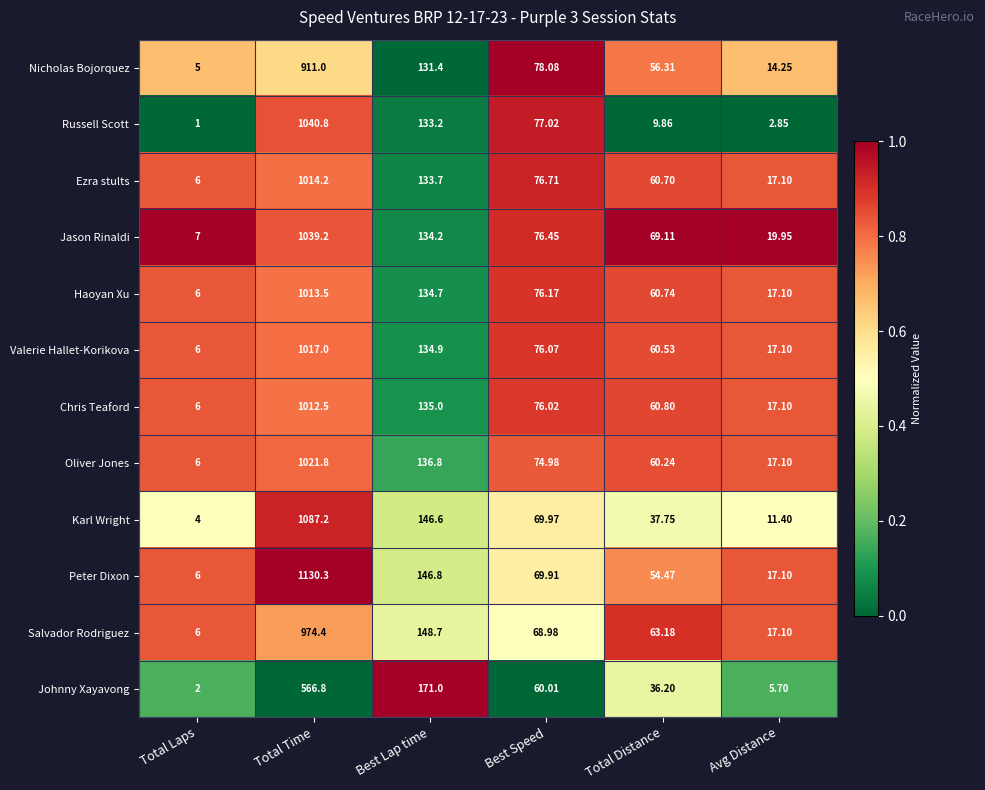

Where does the Haoyan Xu series first go above 76?

Total Time